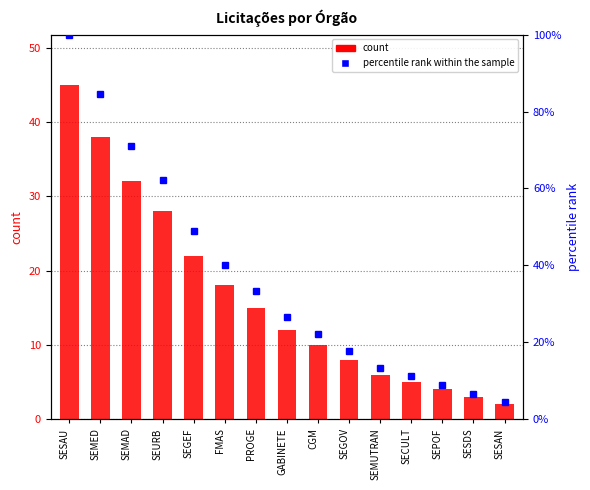

What is the label of the 11th bar from the left?

SEMUTRAN